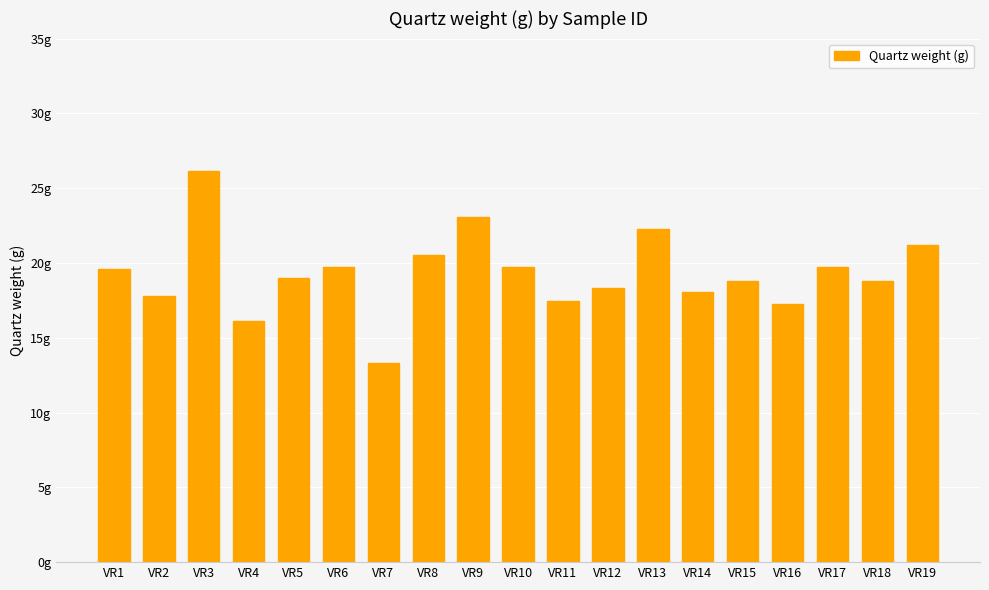

Does the chart contain any negative values?

No